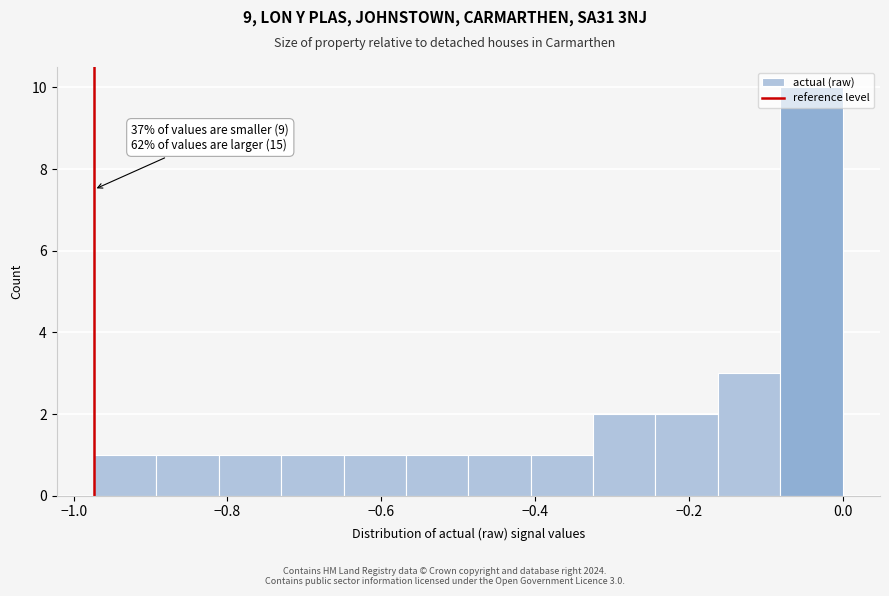

Which range on the x-axis has the tallest bar?

-0.08 to 0.00